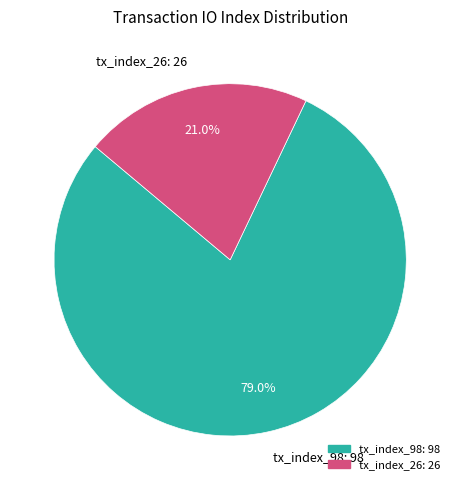

To the nearest percent, what portion does tx_index_98 represent?

79%